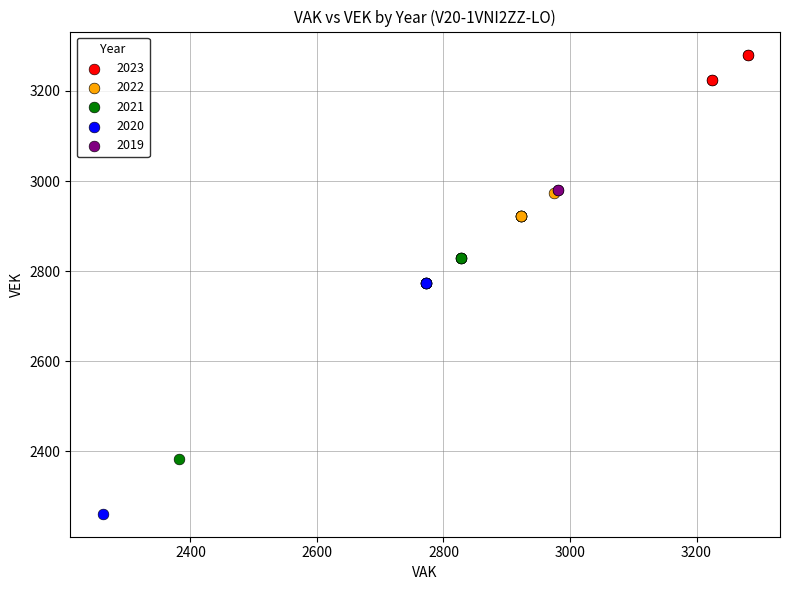

Which series contains the highest Y value?

2023